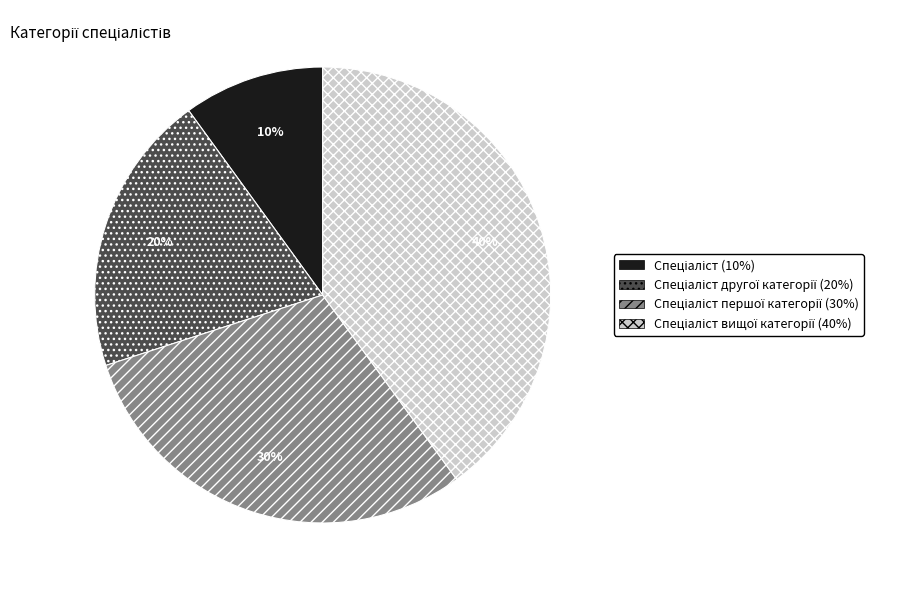

To the nearest percent, what is the difference between the largest and smallest slice percentages?

30%